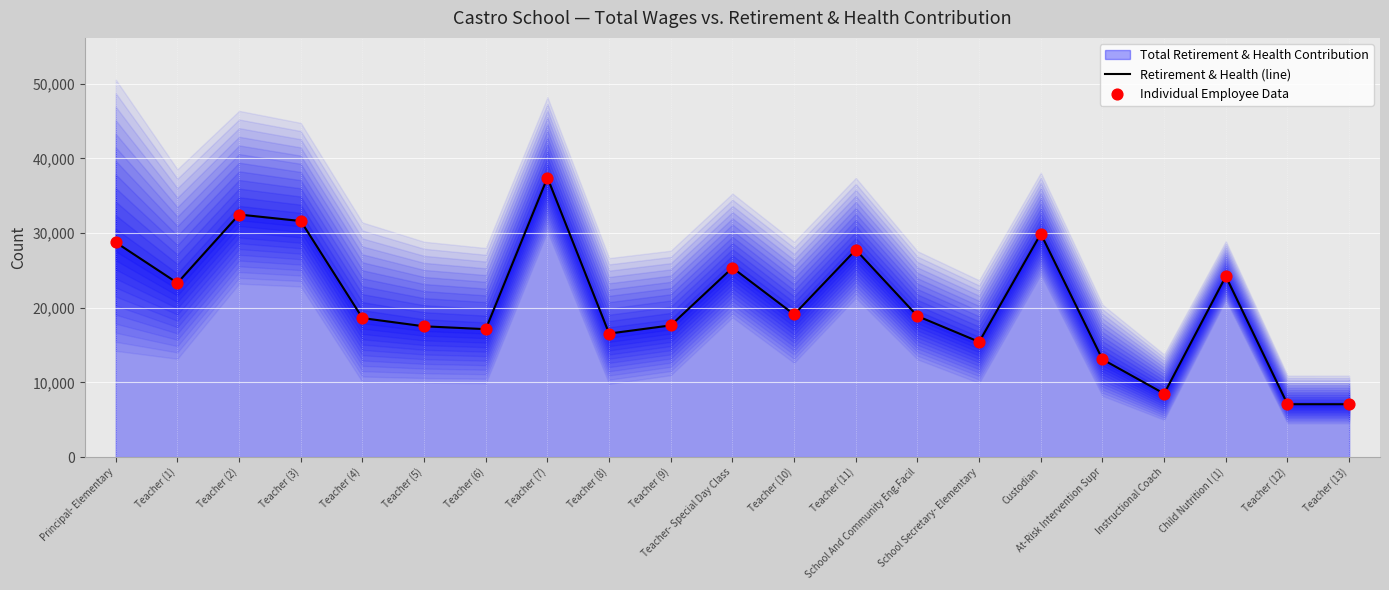

Which series has the largest Y range (max minus min)?

Retirement & Health (line)